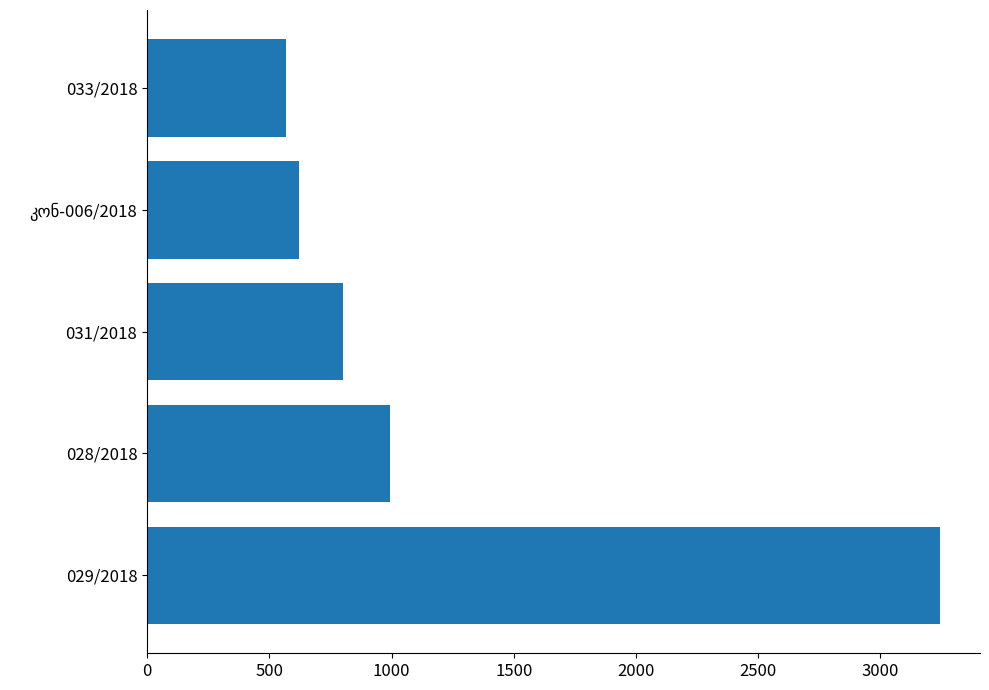

Does the chart contain any negative values?

No